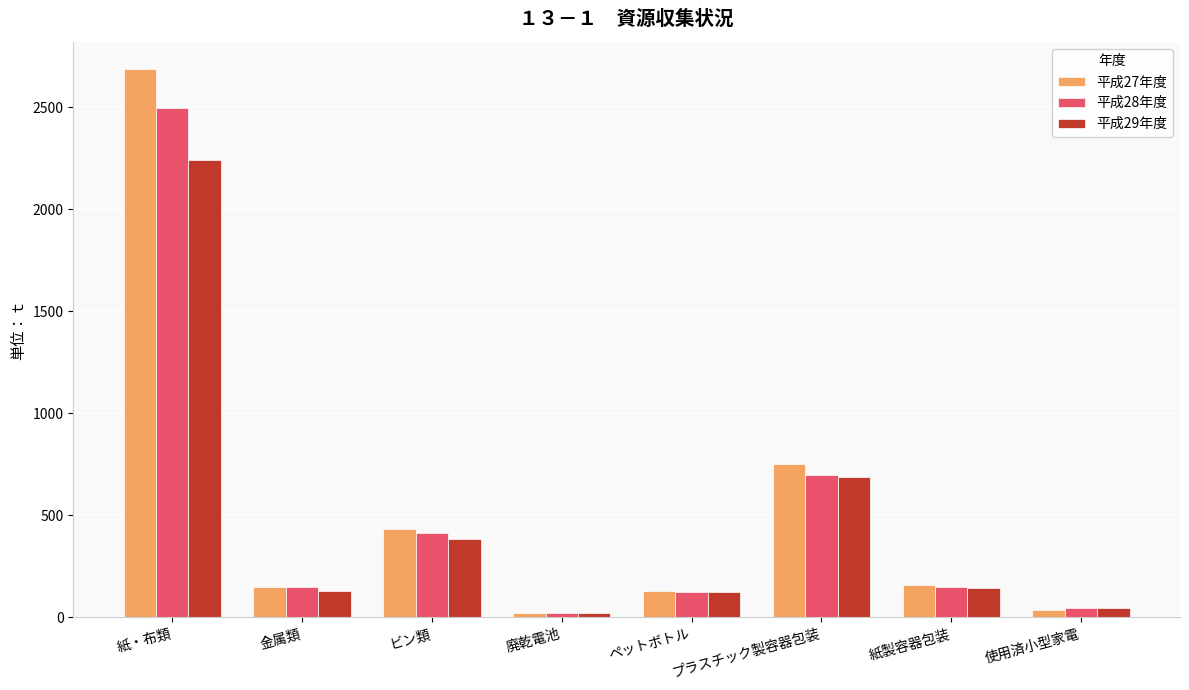

What is the difference between the second highest and minimum values in the 平成27年度 series?

730.0